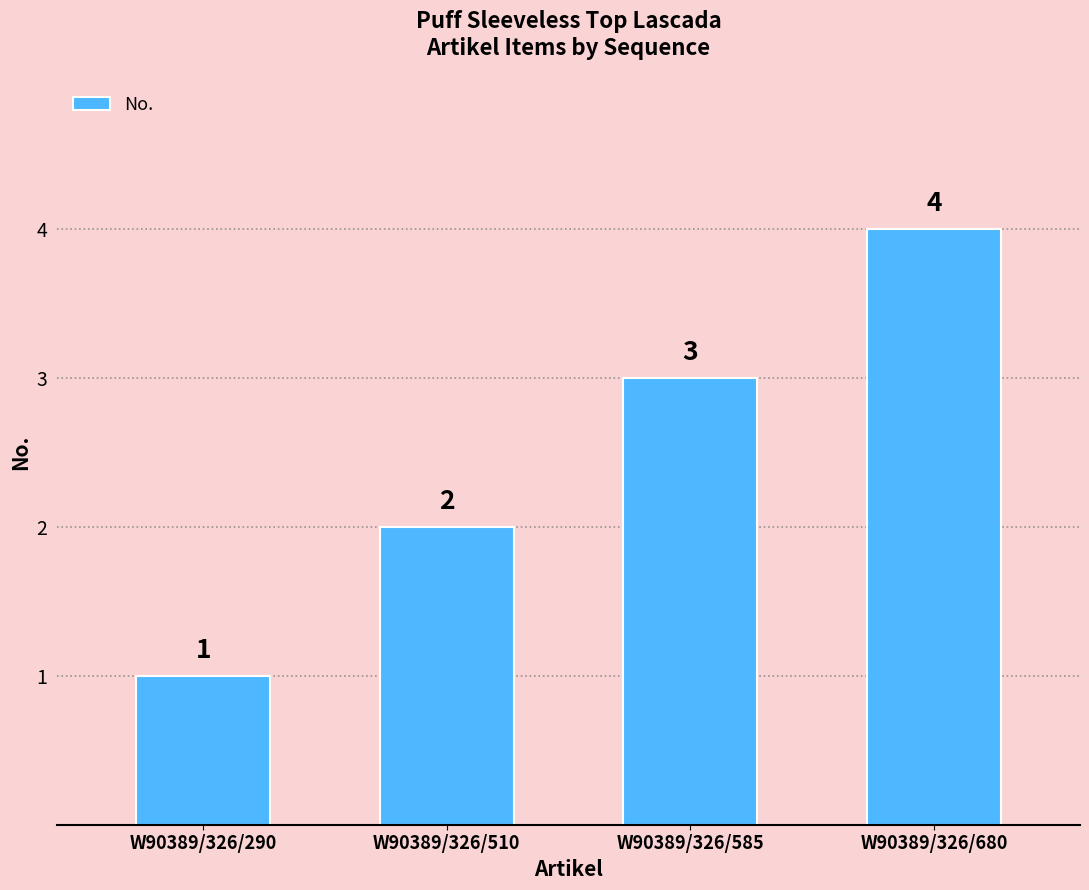

Read the value at W90389/326/290.

1